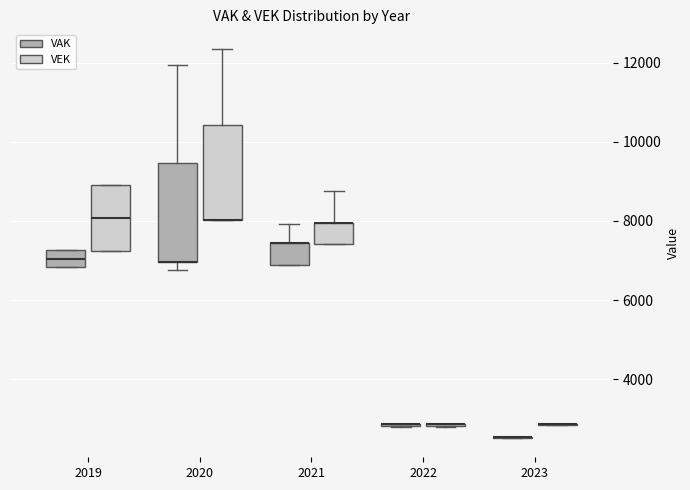

Reading left to right, transcribe this box plot: for each box, give where its median line is, the range the box spans, and where its two whiskers end, as read against the y-axis. The values are not printed on the chart, so give them approximately, as read against the axis.

2019 (VAK): median 7000, box 6800 to 7200, whiskers 6800 to 7200
2019 (VEK): median 8000, box 7200 to 9000, whiskers 7200 to 9000
2020 (VAK): median 7000 (drawn on the box's lower edge), box 7000 to 9400, whiskers 6800 to 12000
2020 (VEK): median 8000 (drawn on the box's lower edge), box 8000 to 10400, whiskers 8000 to 12400
2021 (VAK): median 7400 (drawn on the box's upper edge), box 6800 to 7400, whiskers 6800 to 8000
2021 (VEK): median 8000 (drawn on the box's upper edge), box 7400 to 8000, whiskers 7400 to 8800
2022 (VAK): box collapsed to a line at 2800, whiskers 2800 to 2800
2022 (VEK): box collapsed to a line at 2800, whiskers 2800 to 2800
2023 (VAK): box collapsed to a line at 2600, whiskers 2600 to 2600
2023 (VEK): box collapsed to a line at 2800, whiskers 2800 to 2800